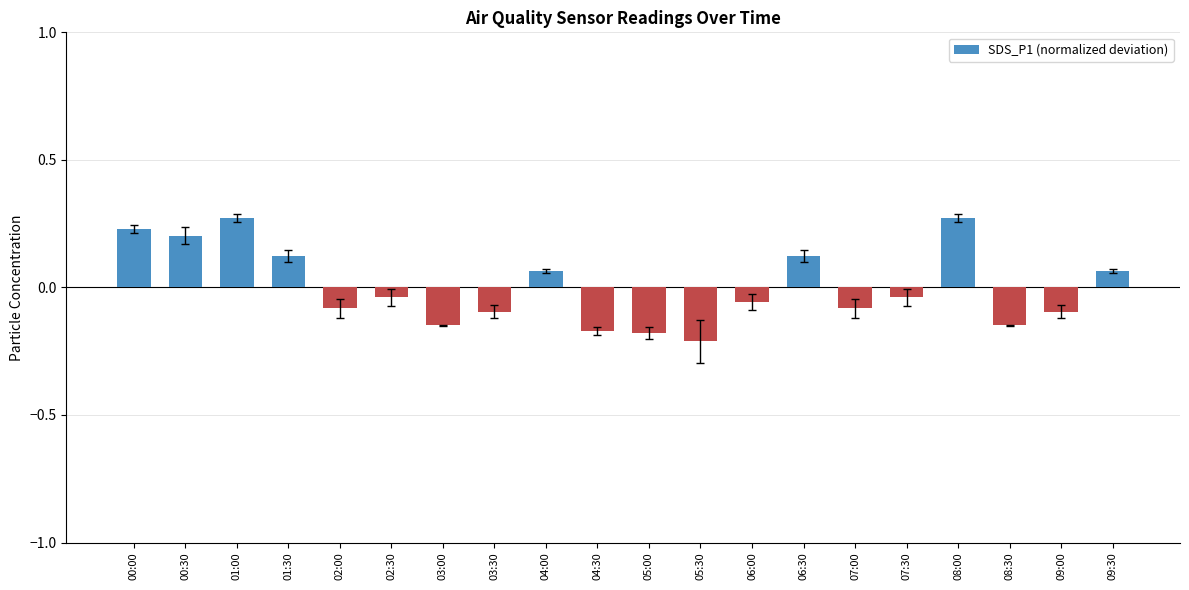

What is the sum of the values at 06:30 and 01:00?

0.4